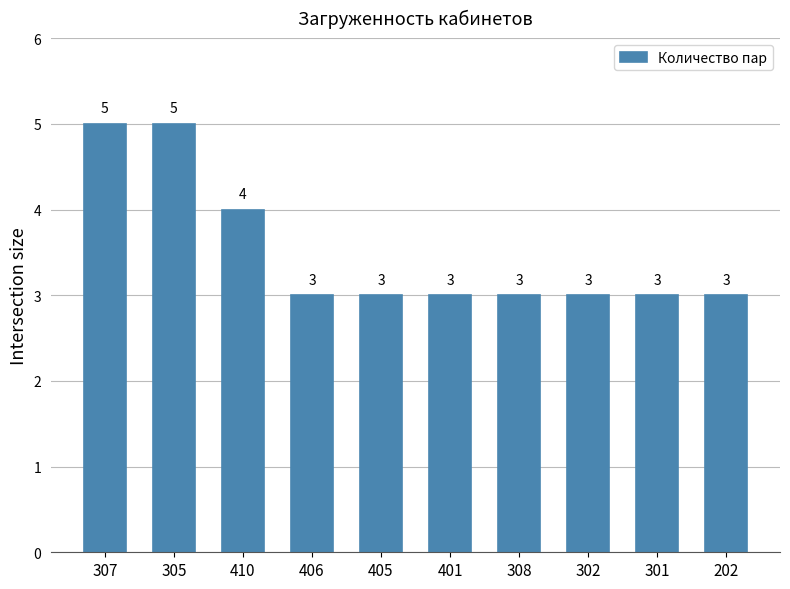

Reading left to right, transcribe all the data shown in this chart.

5	5	4	3	3	3	3	3	3	3